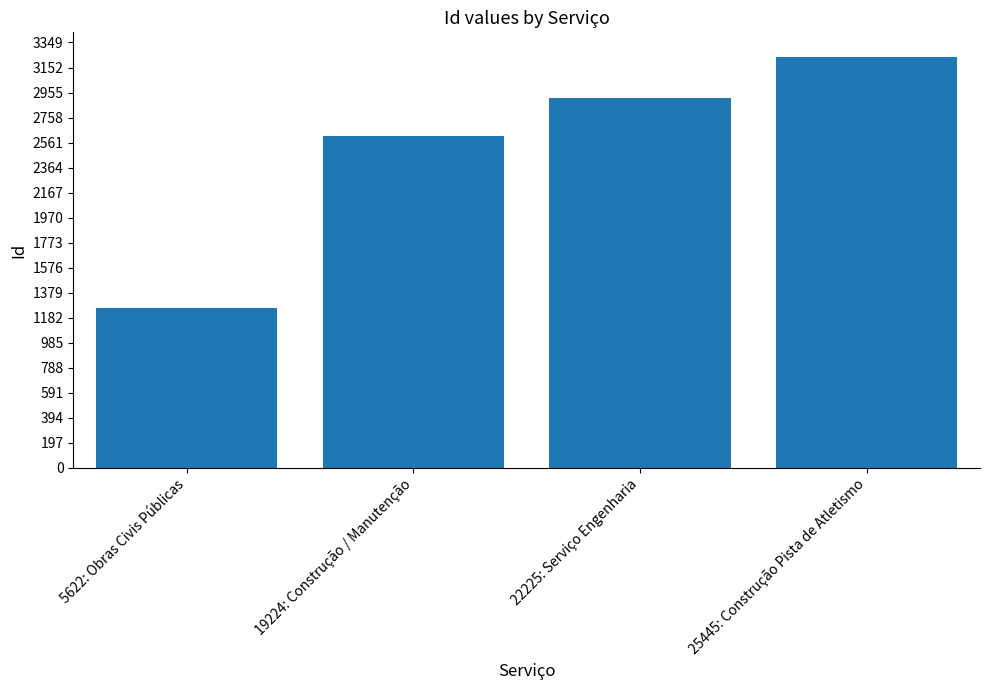

Read the value at 22225: Serviço Engenharia, to the nearest 50.

2900